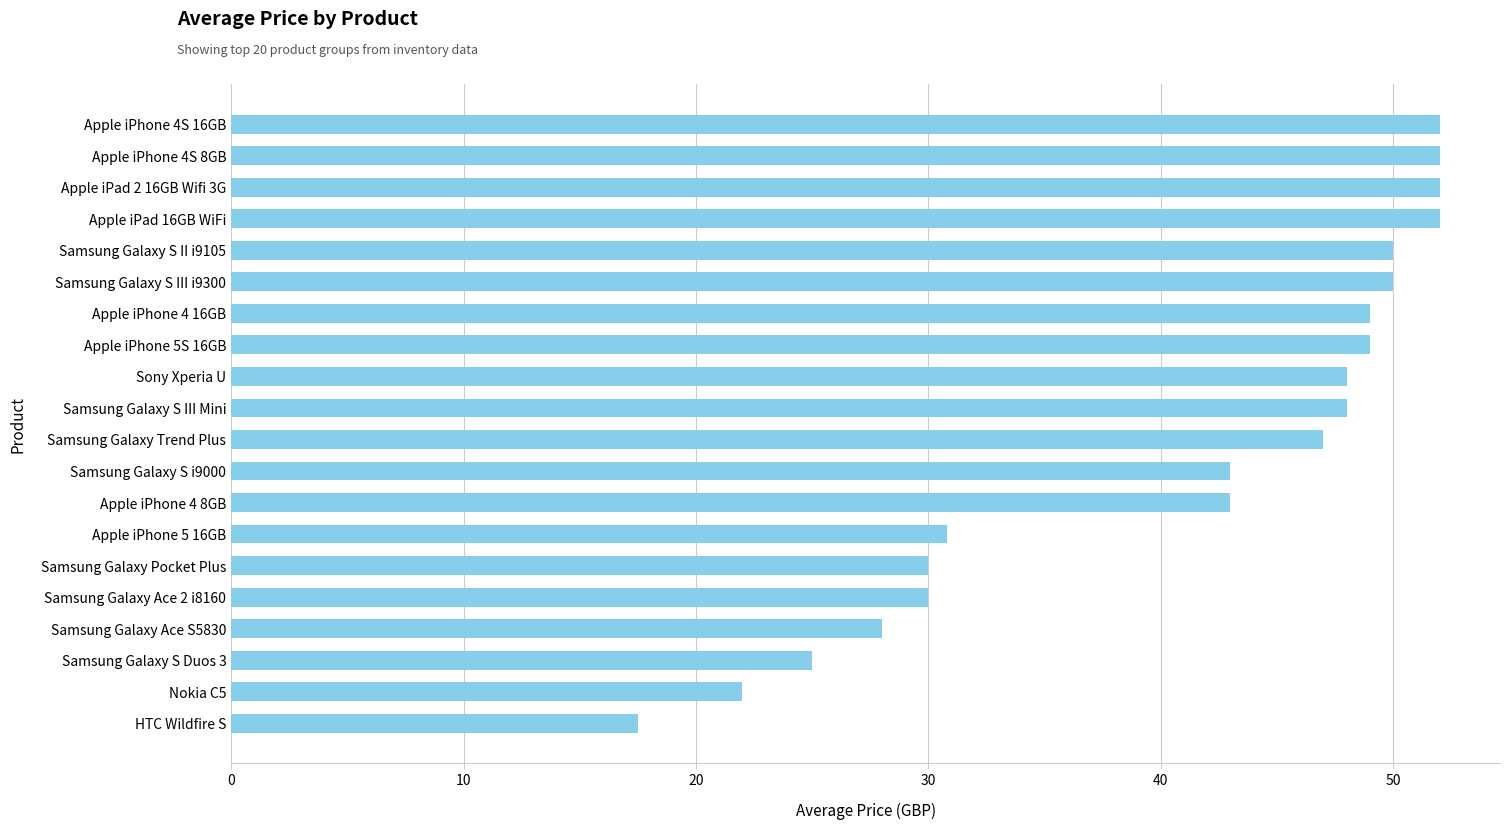

At which label is the value closest to 34?

Apple iPhone 5 16GB